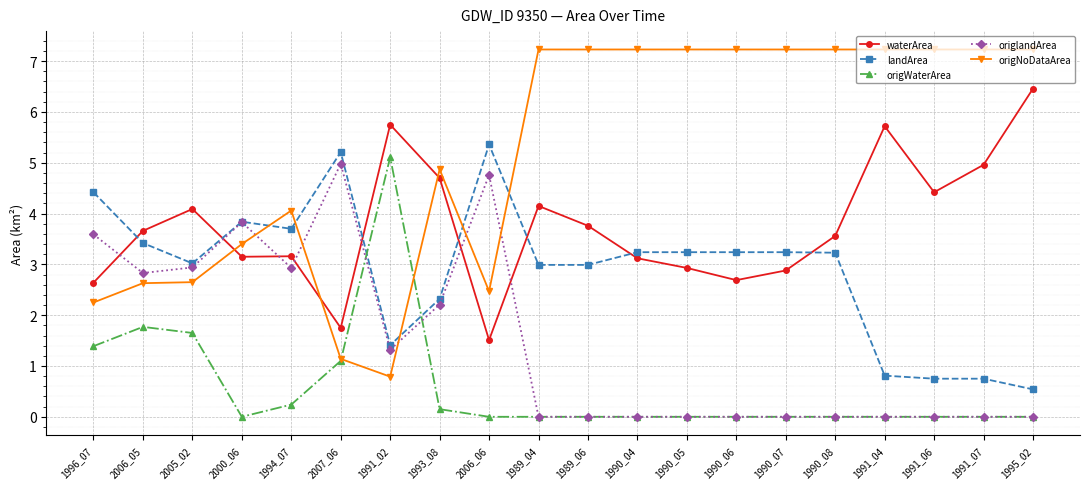

True or false: landArea has more than 2 points higher than both neighbors.

True